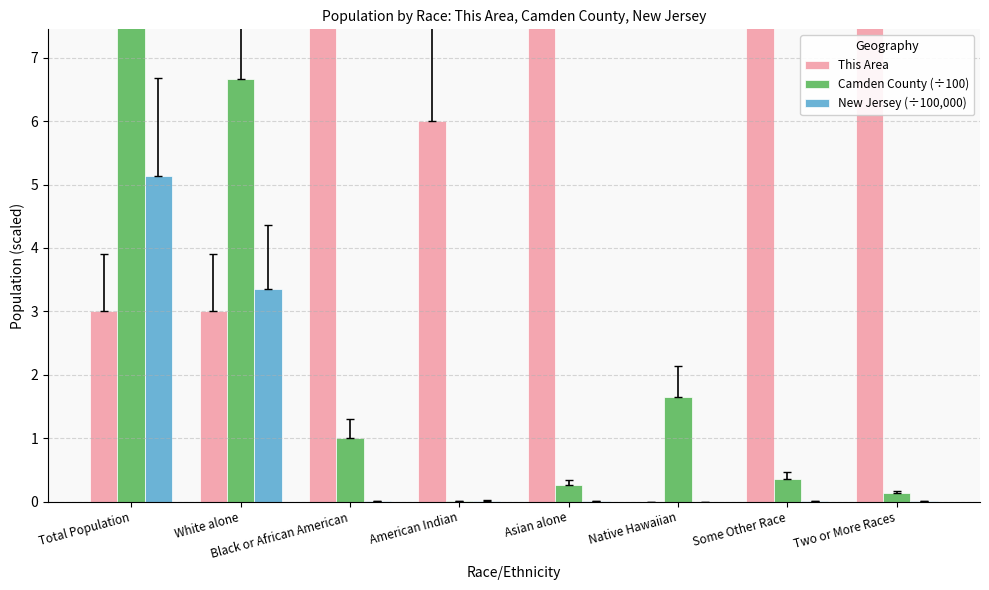

Which series changed the most between American Indian and Asian alone?

This Area